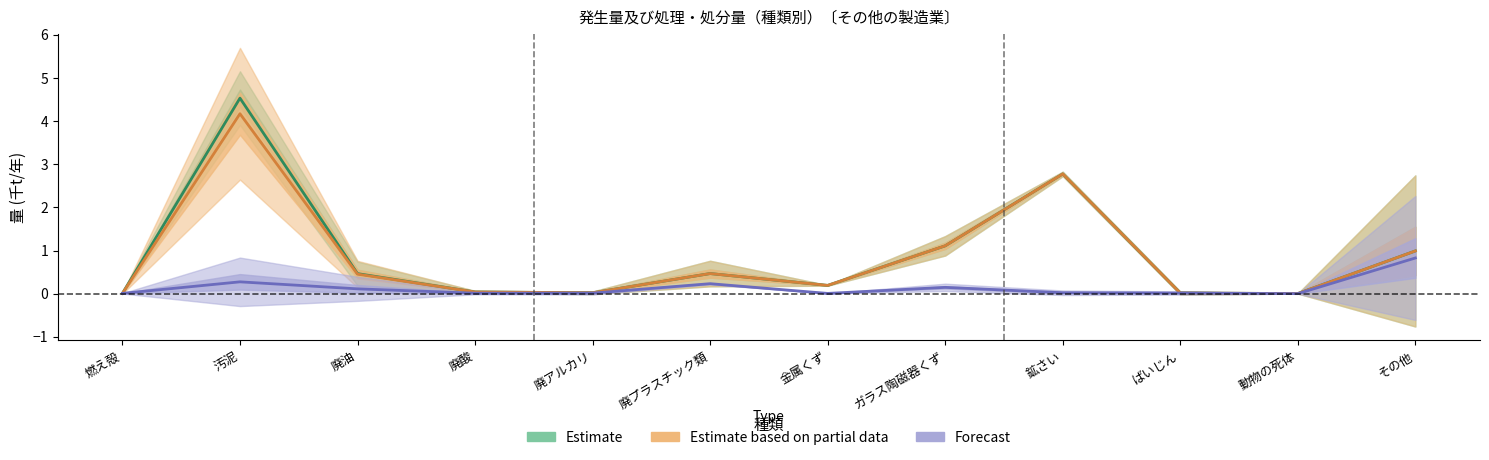

Is this an area chart (filled region under the line)?

No